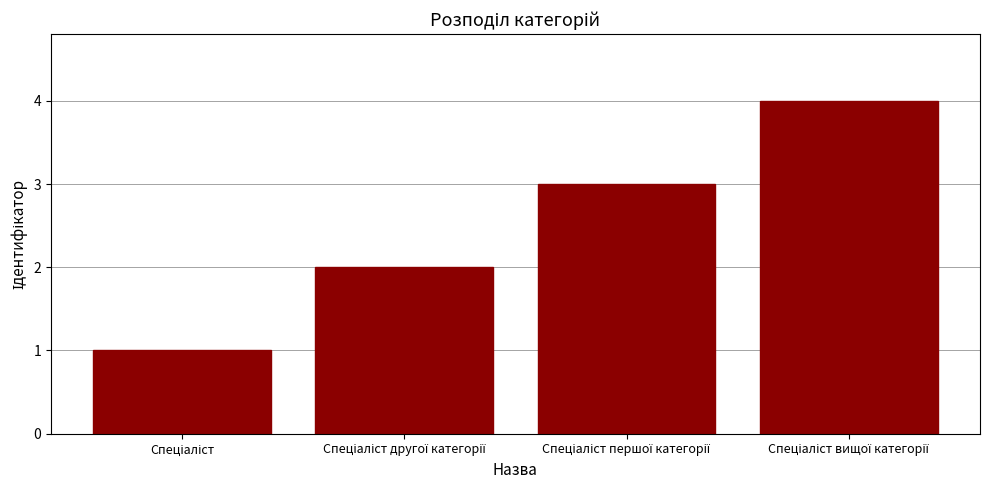

What is the sum of all values?

10